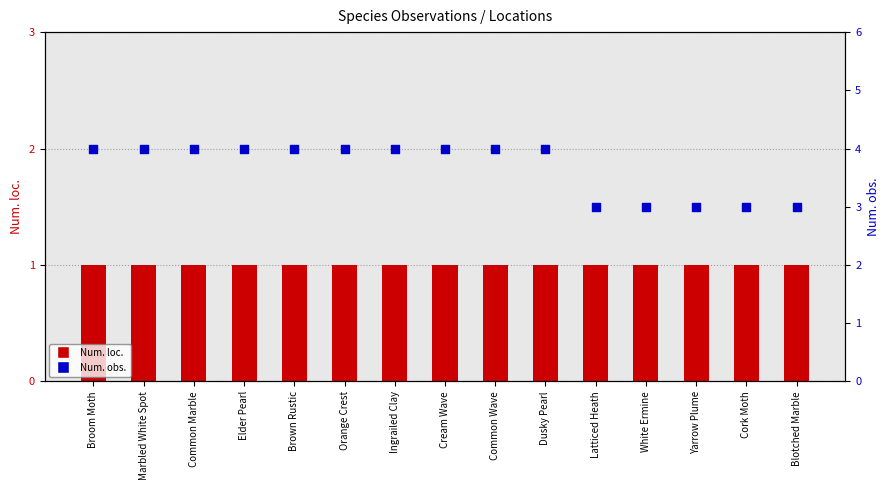

Which series reaches the maximum Y coordinate?

Num. obs.